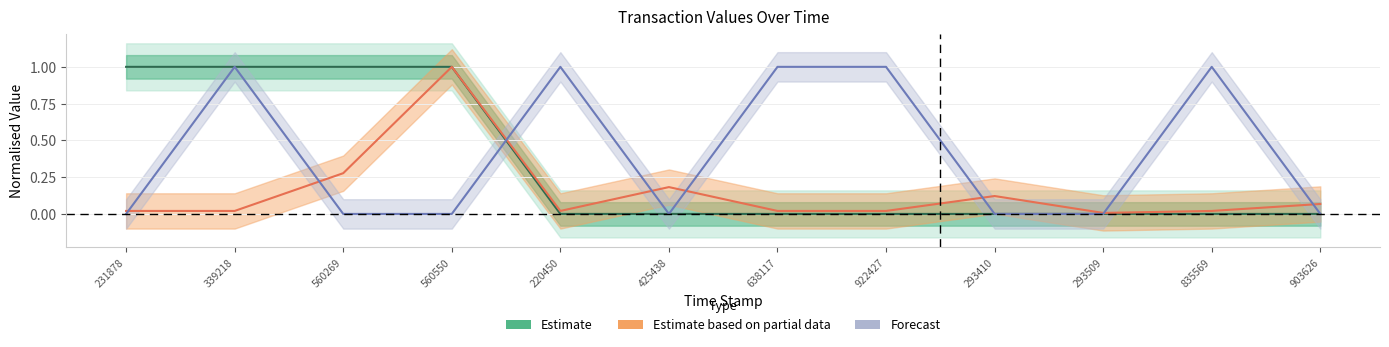

What value does the Estimate based on partial data series have at 425438?

0.2